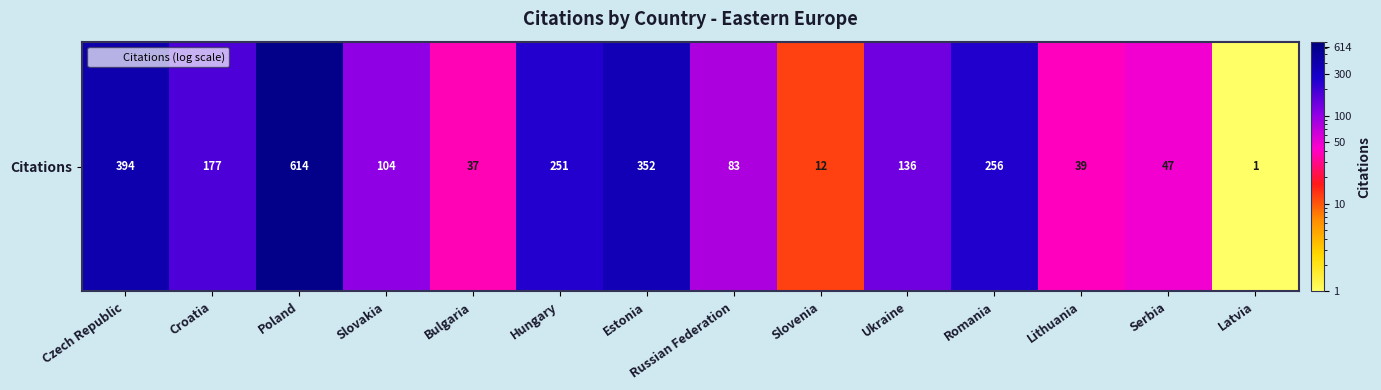

List the labels in order of value, smallest first.

Latvia, Slovenia, Bulgaria, Lithuania, Serbia, Russian Federation, Slovakia, Ukraine, Croatia, Hungary, Romania, Estonia, Czech Republic, Poland